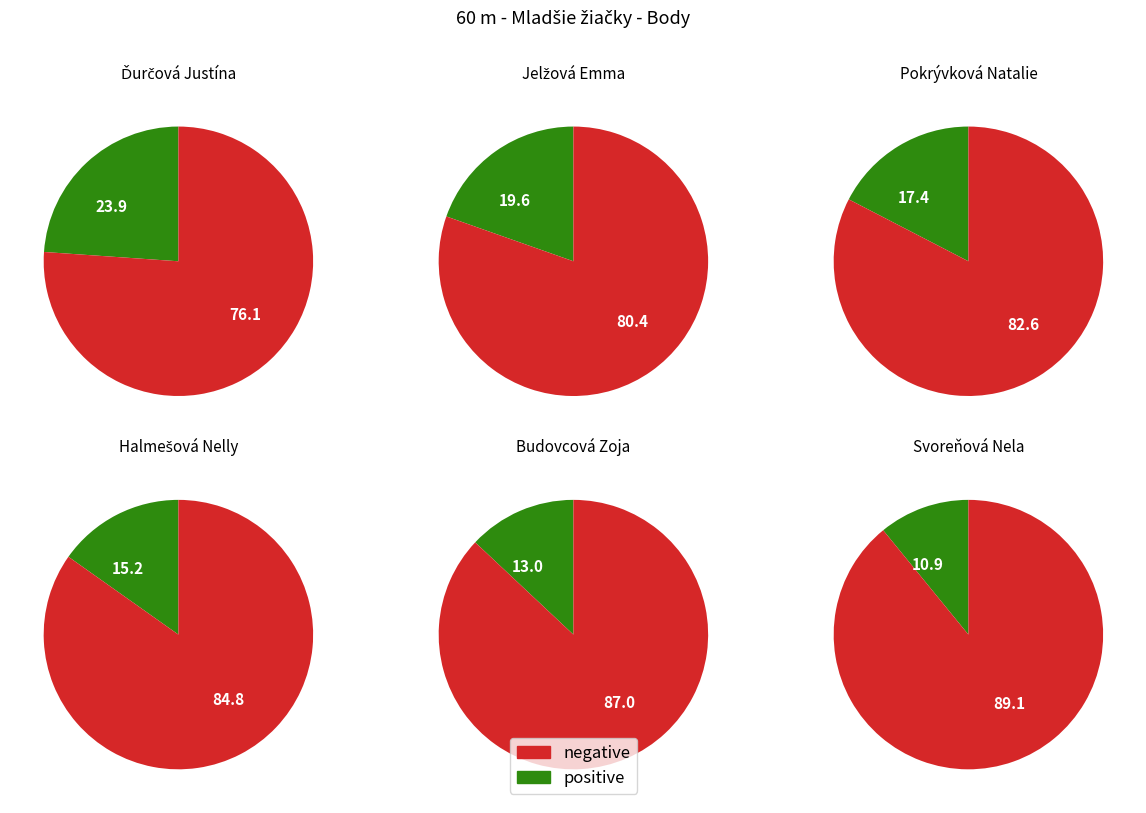

Rank the categories by value from highest to lowest.

Ďurčová Justína, Jelžová Emma, Pokrývková Natalie, Halmešová Nelly, Budovcová Zoja, Svoreňová Nela